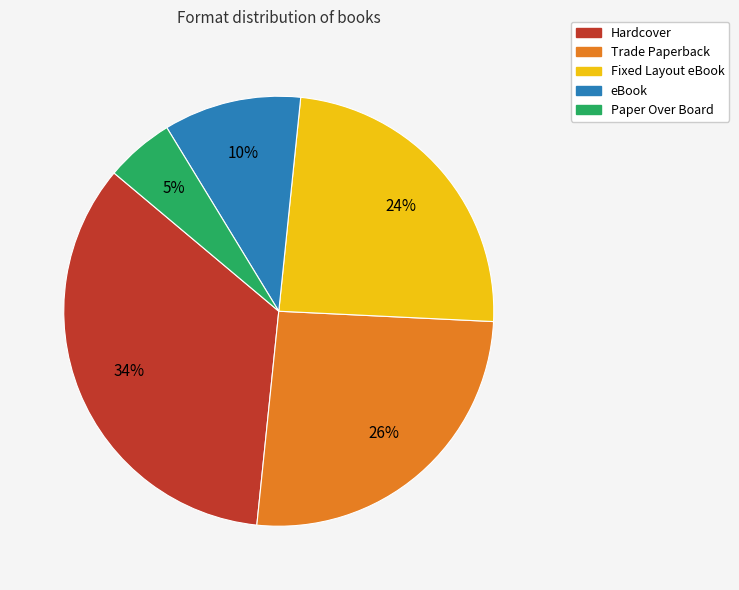

Combined, do Fixed Layout eBook and eBook account for over 50%?

No